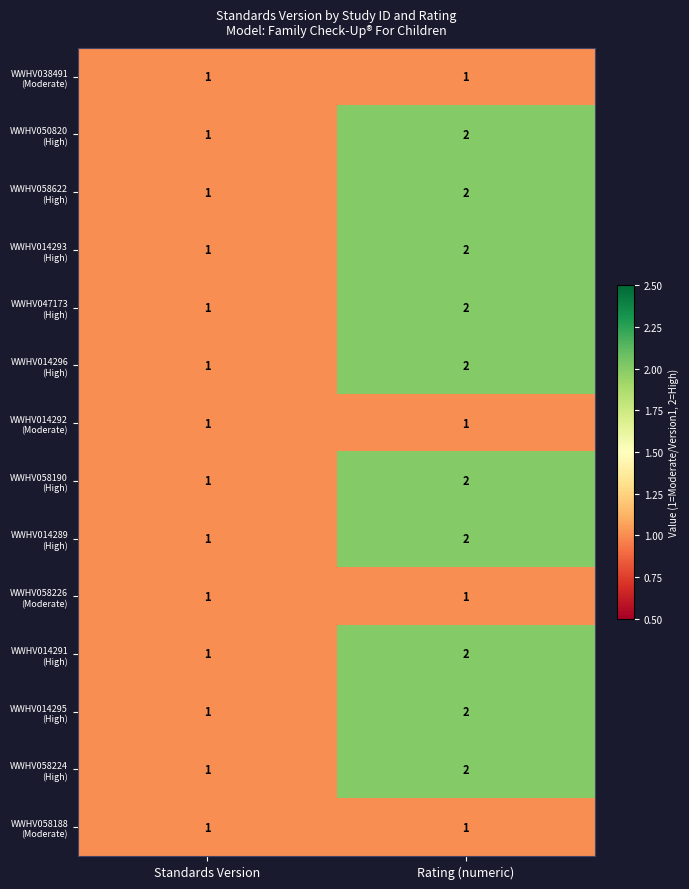

At which category is the sum across all series the highest?

Rating (numeric)